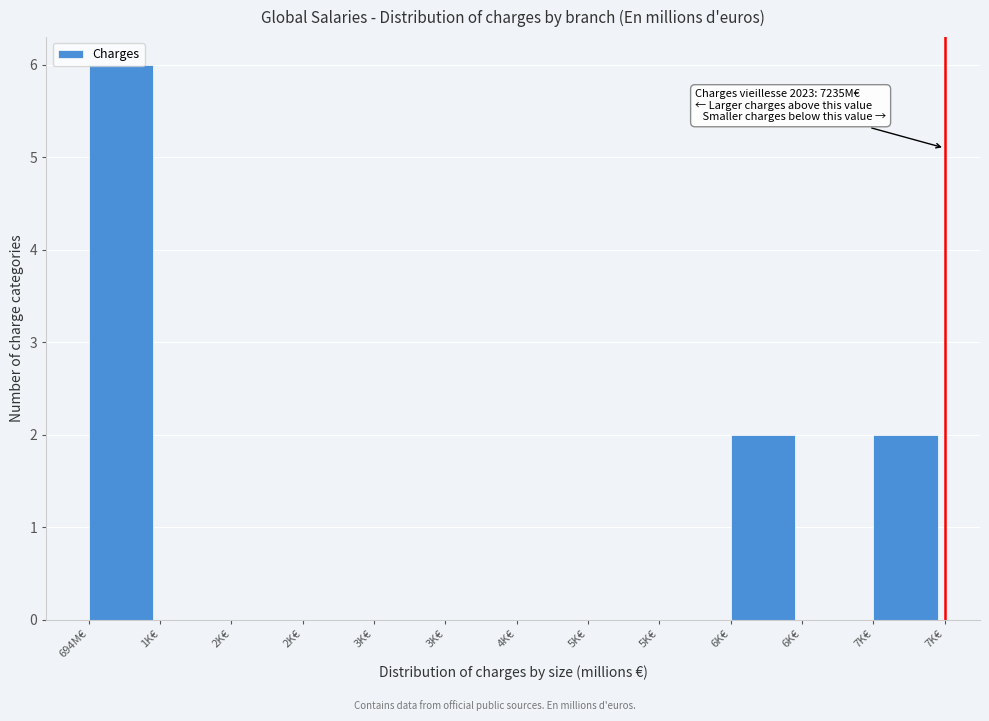

How many categories are shown in the chart?

12